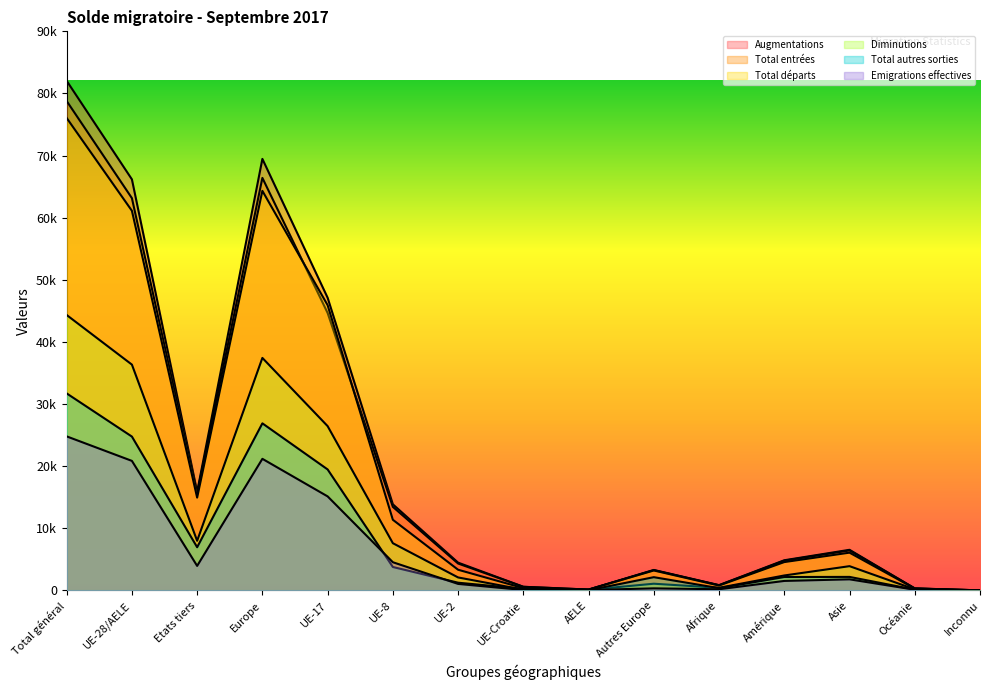

Is the value of Total autres sorties at Asie greater than the value of Total entrées at UE-Croatie?

Yes